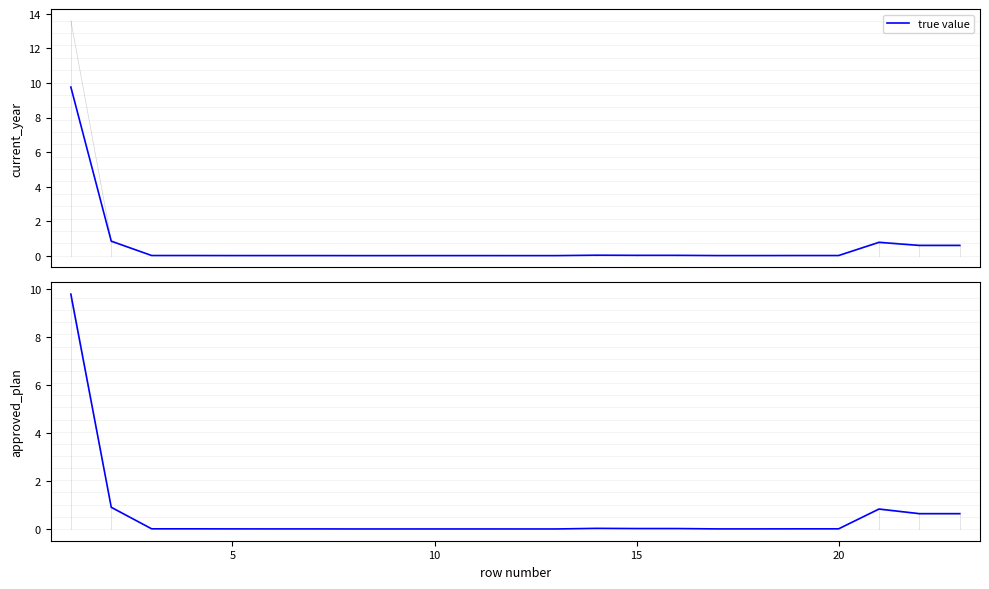

True or false: there are more than 1 points higher than both neighbors.

True